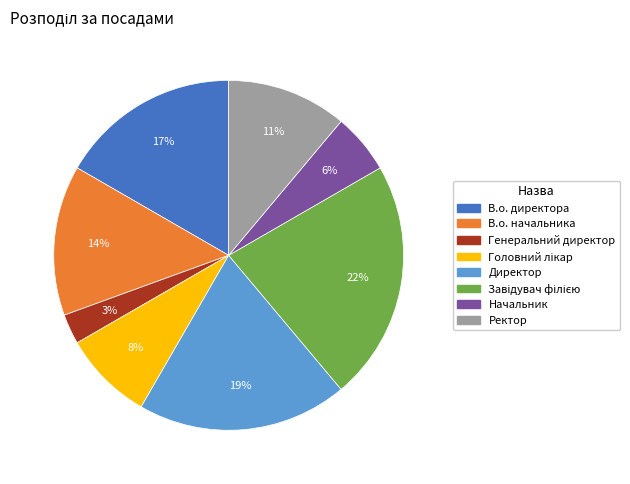

Which category has the smallest portion of the pie?

Генеральний директор